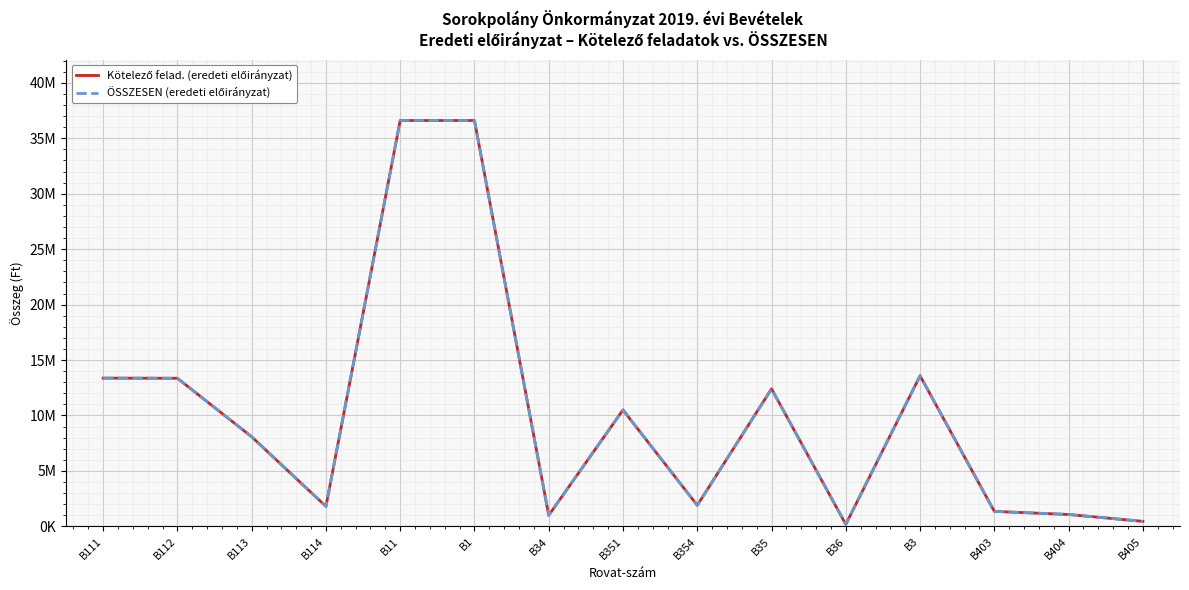

How many interior local peaks does the ÖSSZESEN (eredeti előirányzat) series have?

3